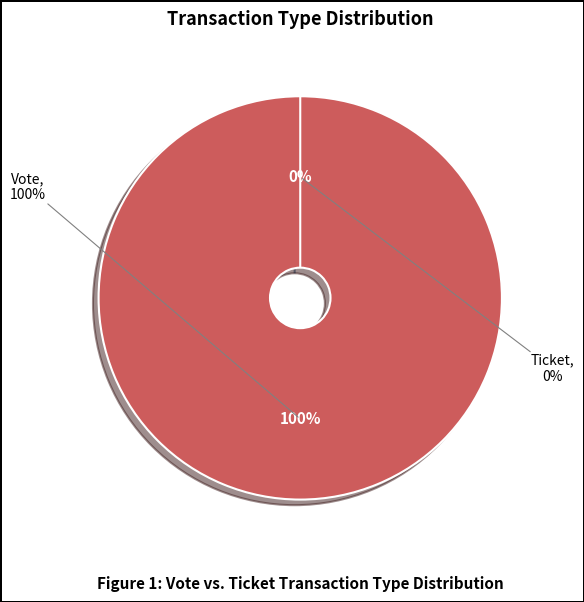

Which category has the biggest portion of the pie?

Vote